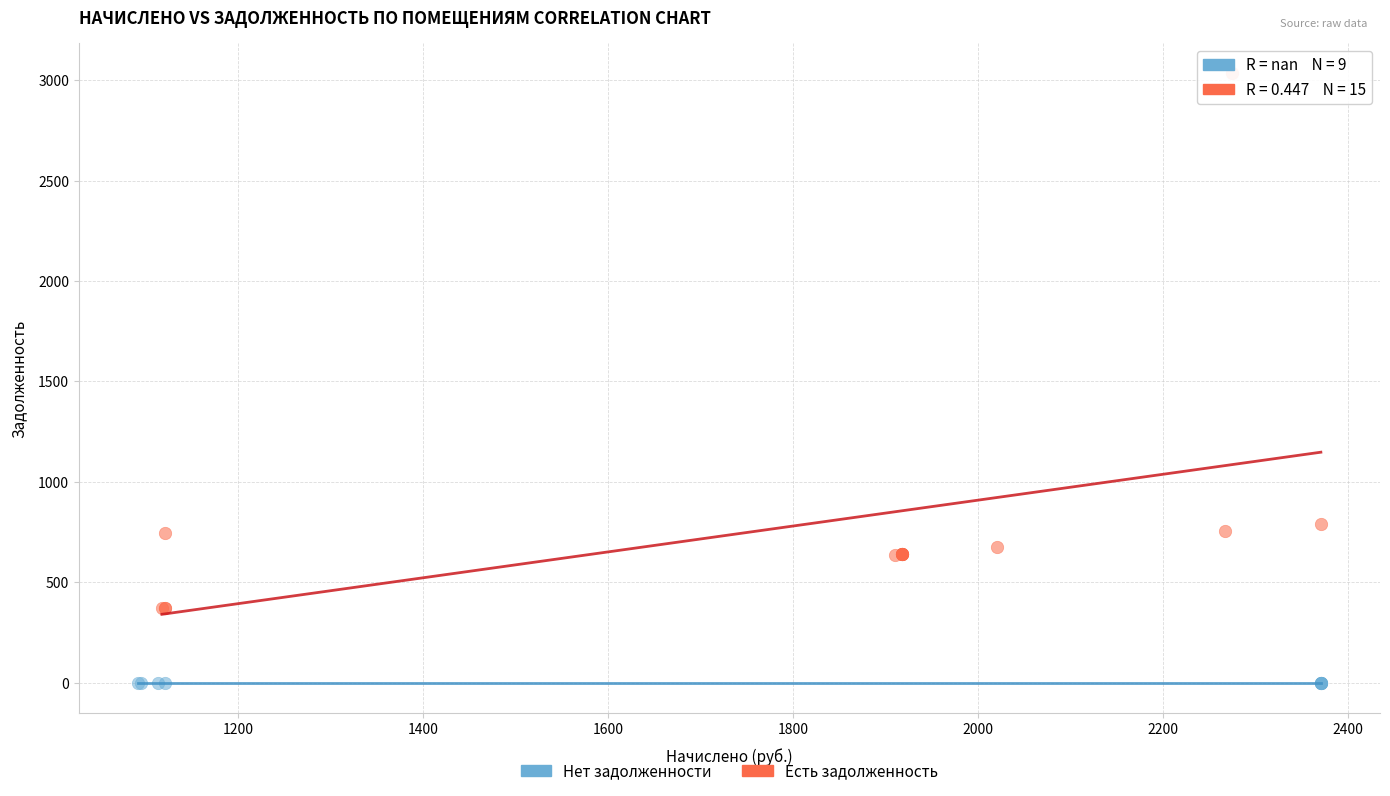

Which series reaches the maximum Y coordinate?

Есть задолженность